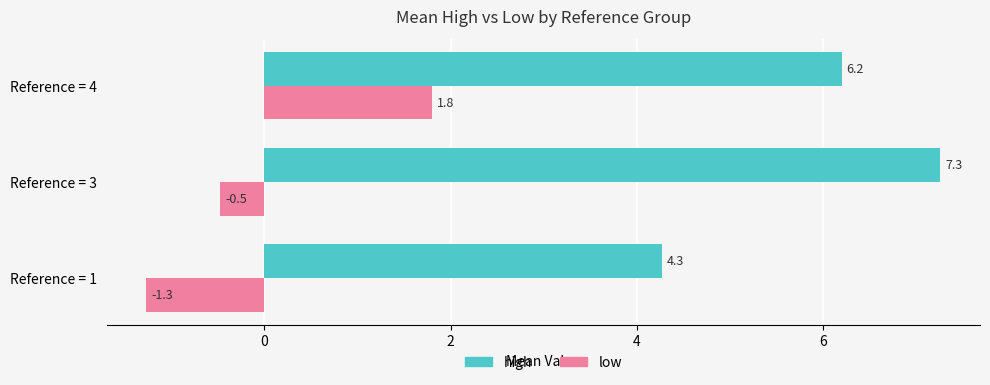

What is the difference between the maximum and minimum values in the low series?

3.1